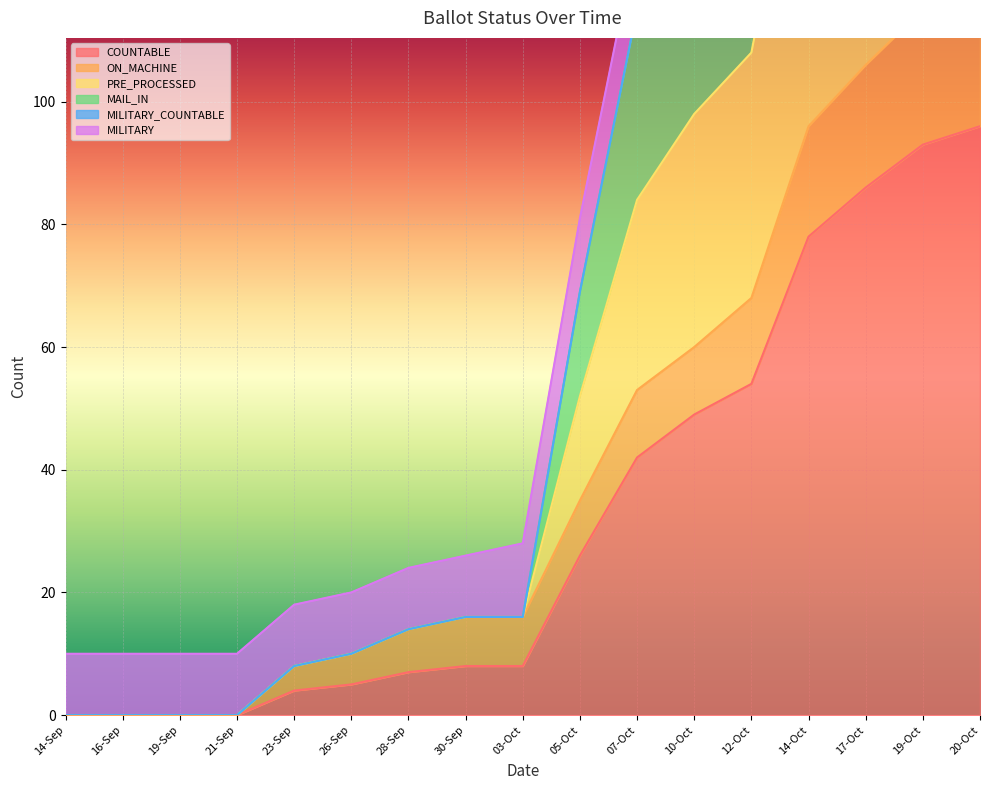

What is the difference between the second highest and second lowest values in the COUNTABLE series?

93